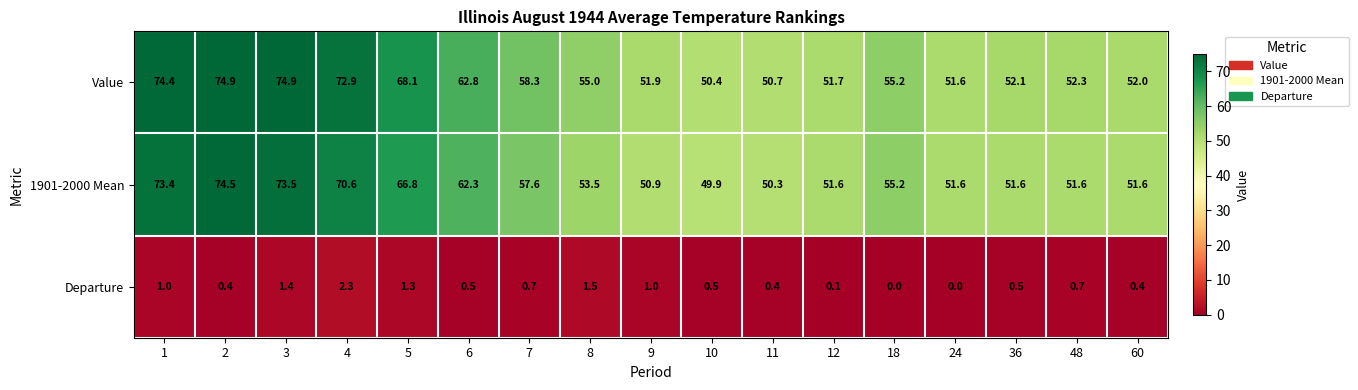

Which series has the largest range (max minus min)?

1901-2000 Mean